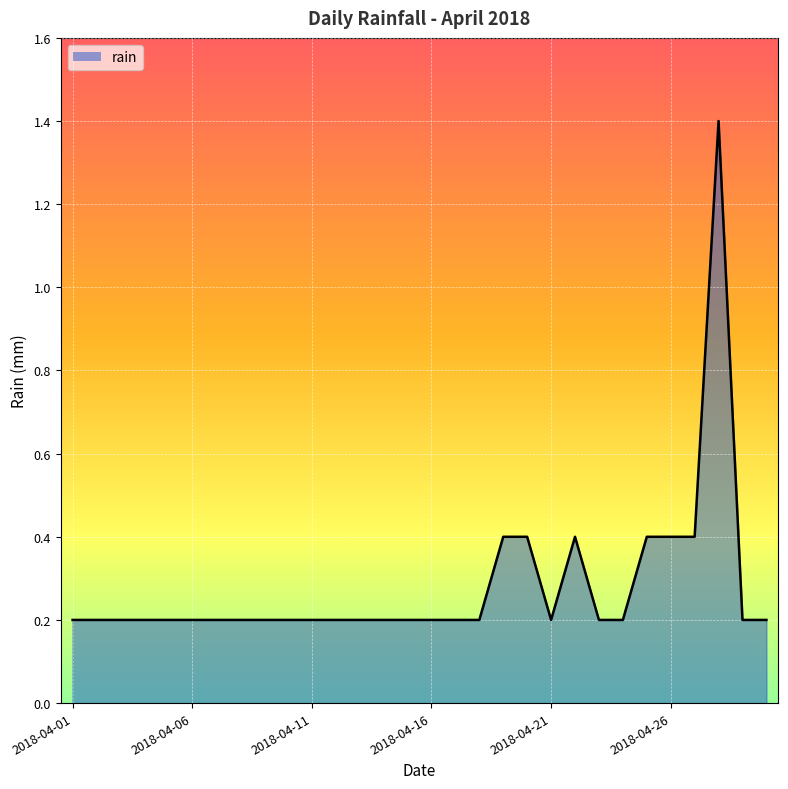

What is the greatest value displayed?

1.4